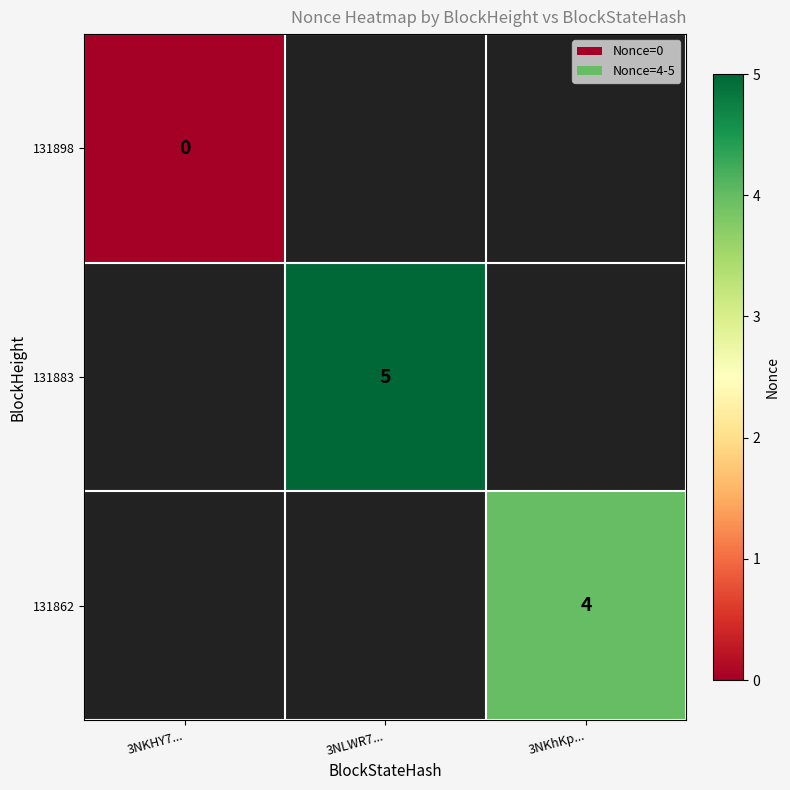

Between 3NKHY7... and 3NLWR7..., which is larger?

3NLWR7...